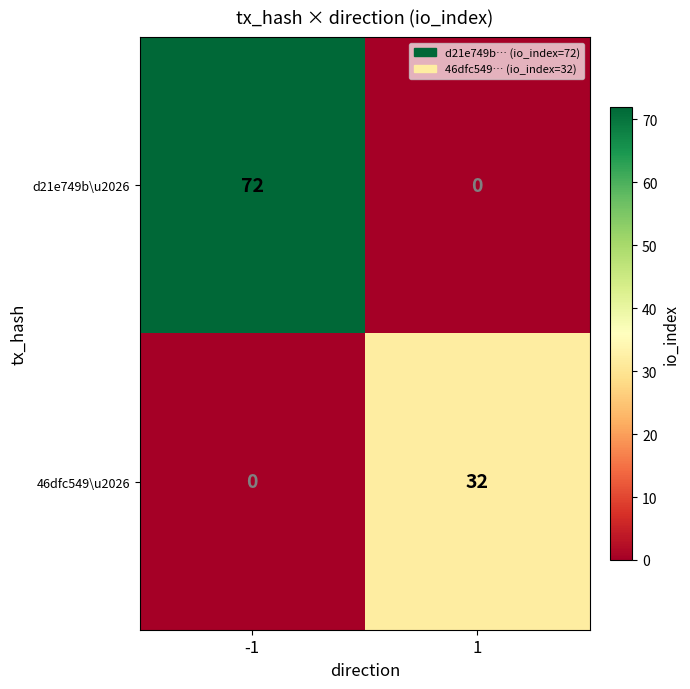

How many distinct data groups are displayed?

2